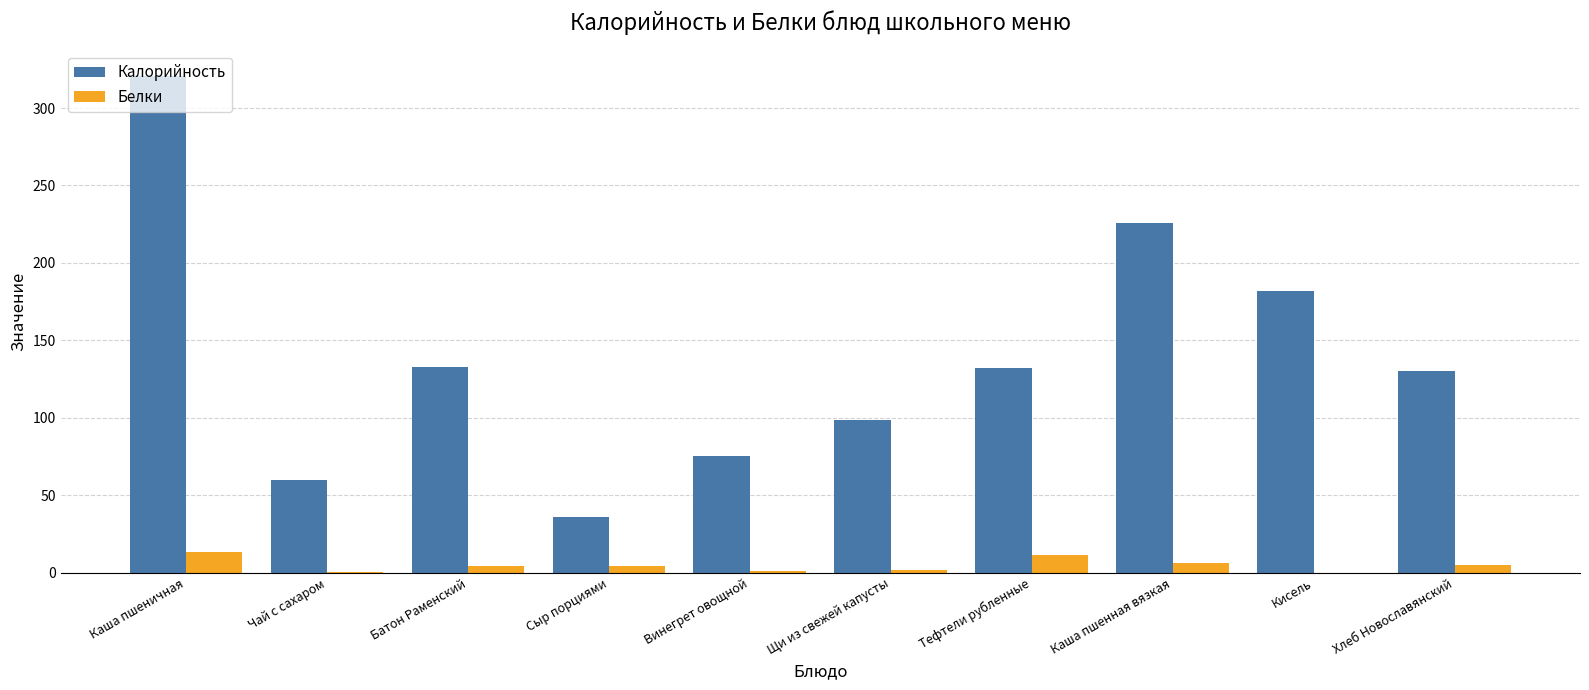

Between Щи из свежей капусты and Хлеб Новославянский, which series saw the biggest shift?

Калорийность